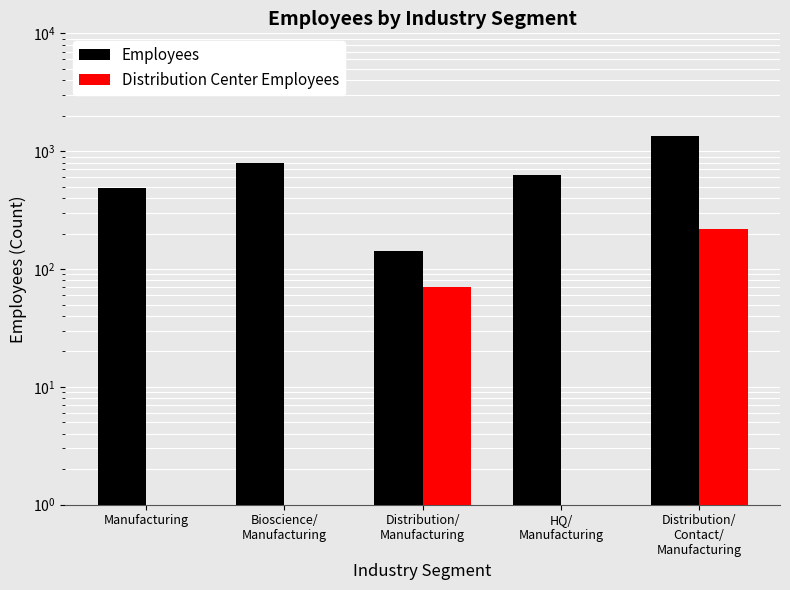

True or false: Employees has a value of 2177 at Distribution/
Contact/
Manufacturing.

False